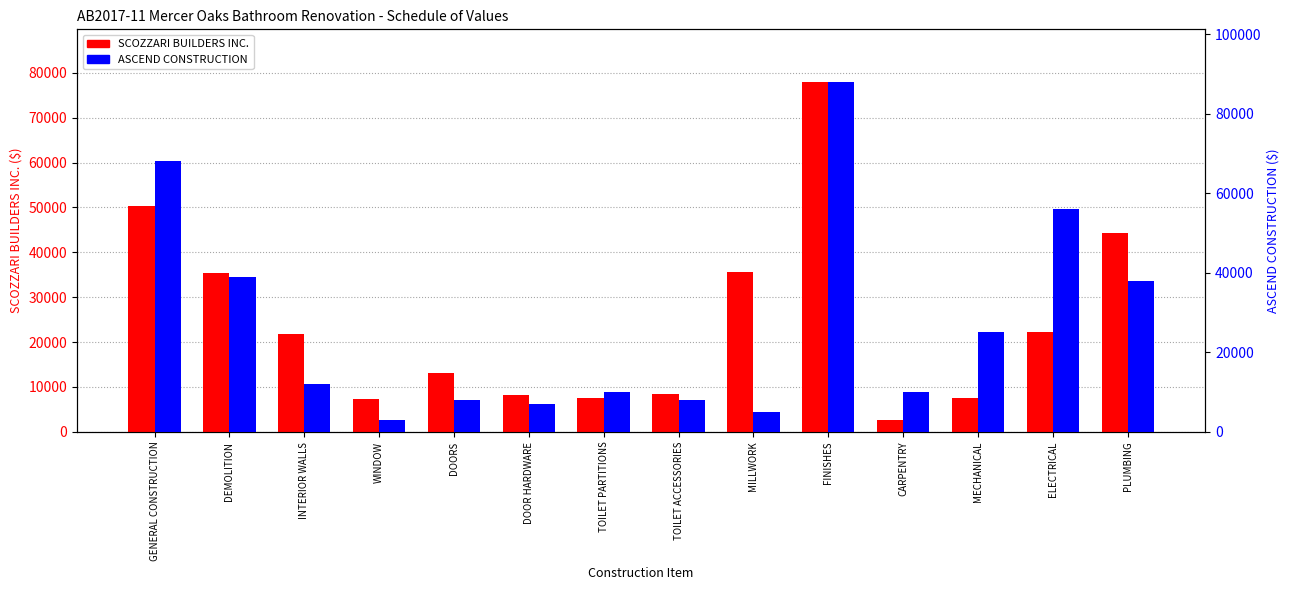

How many values in the ASCEND CONSTRUCTION series are below 12000?

7